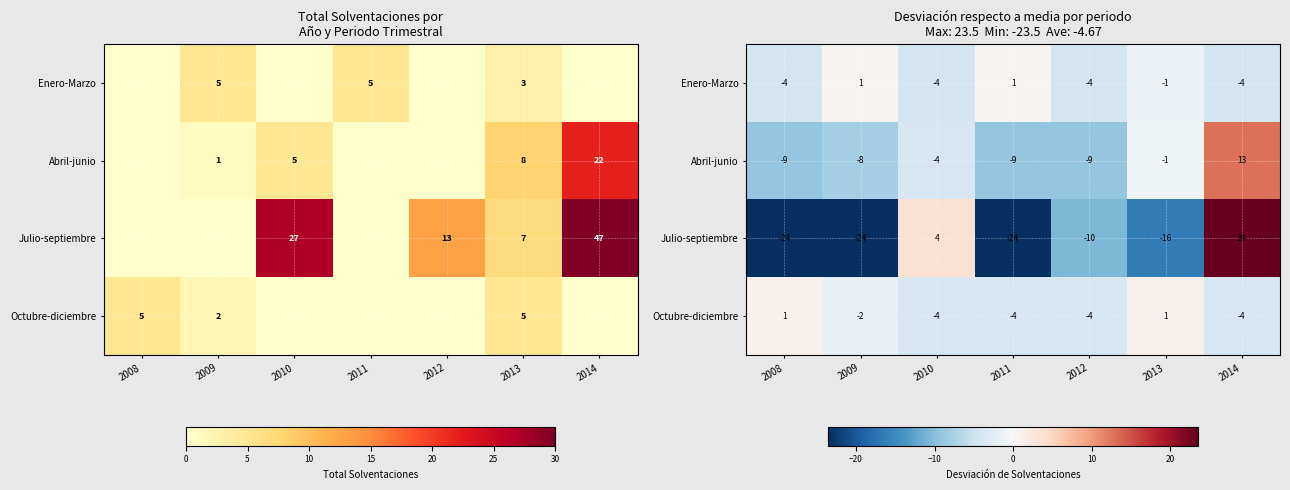

How many values in the Abril-junio series exceed -8?

3